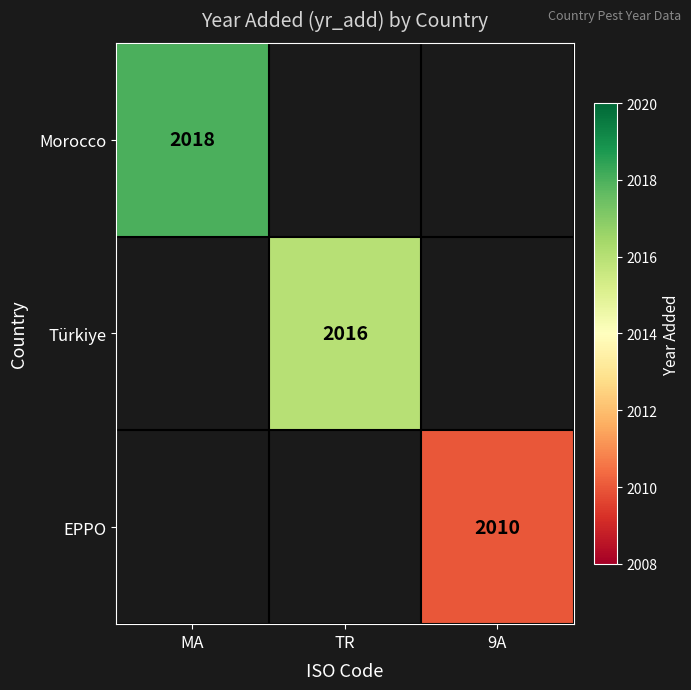

True or false: Türkiye has a value of 3039.7 at TR.

False